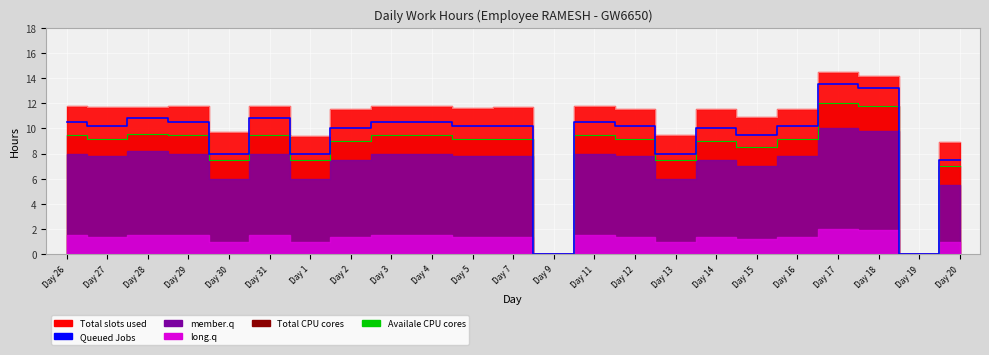

How many lines are shown in the chart?

2